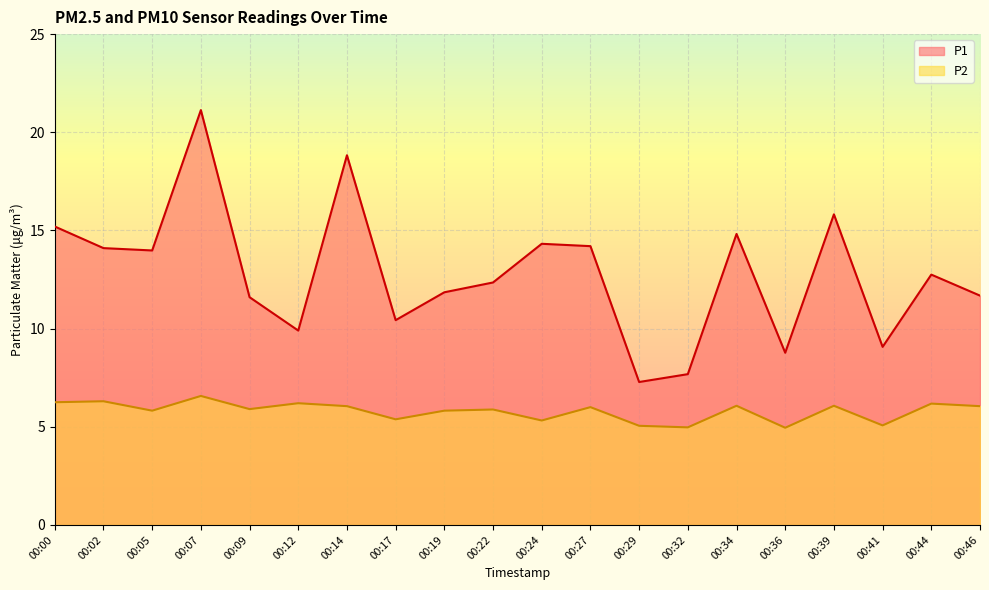

What is the value of the P1 point at the 5th from the left?

11.6